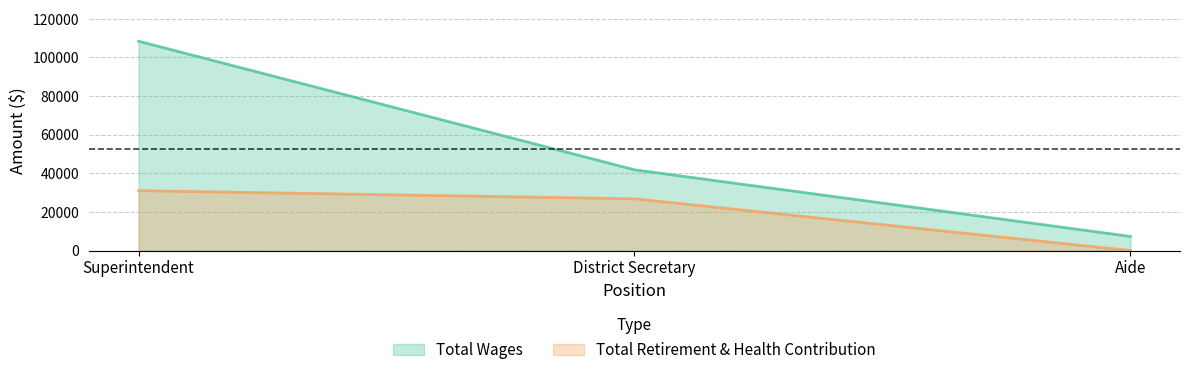

Reading right to left, transcribe all the data shown in this chart.

Total Wages: Aide=7314	District Secretary=41827	Superintendent=108420
Total Retirement & Health Contribution: Aide=0	District Secretary=26794	Superintendent=31022